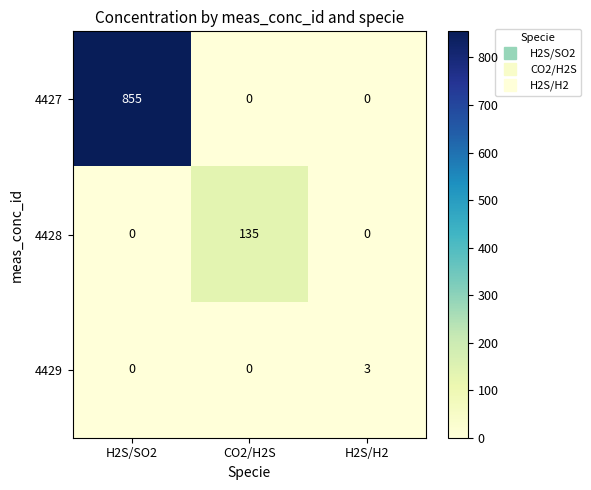

Count the 4427 values in the range 0 to 855.

3